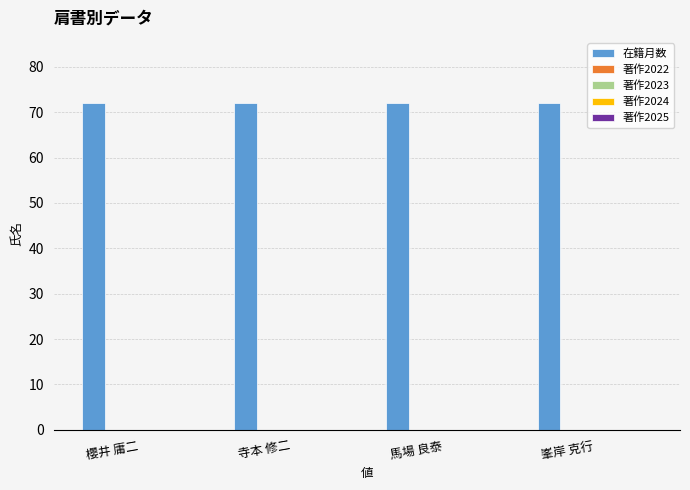

What are all the series names shown in the legend?

在籍月数, 著作2022, 著作2023, 著作2024, 著作2025